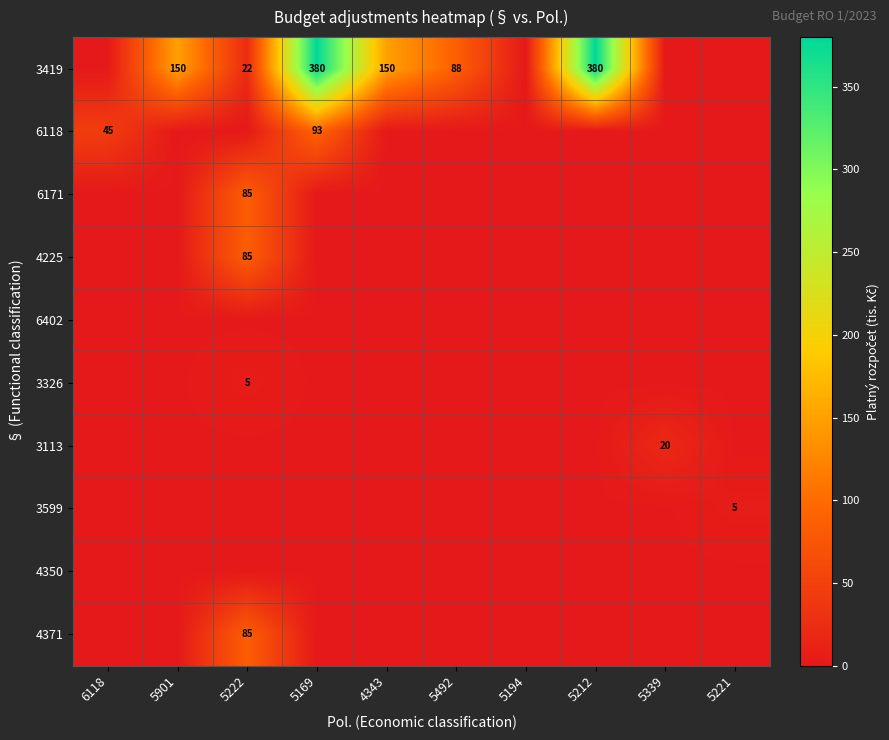

The value of 3419 at 4343 is 150. True or false?

True